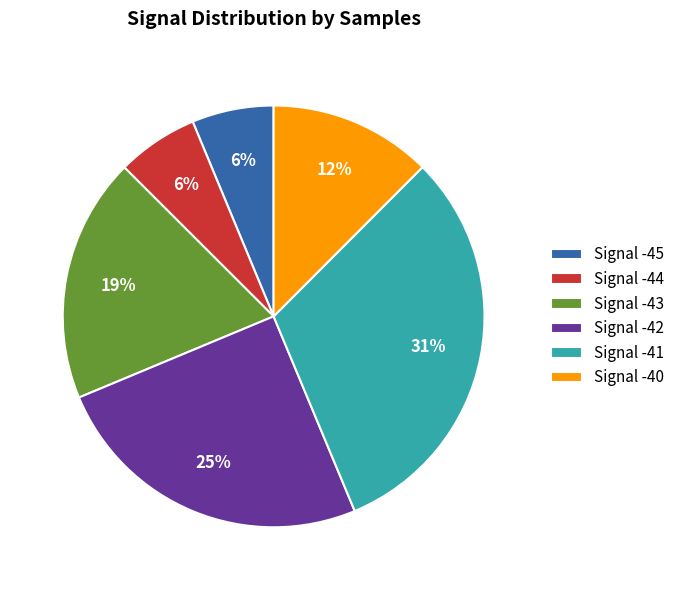

Is there a majority slice in this chart?

No